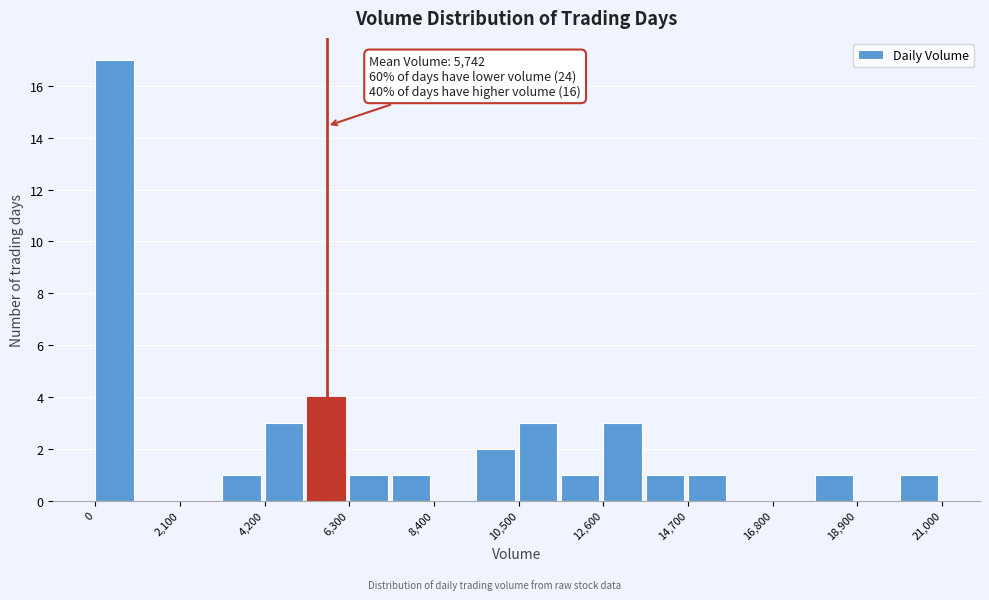

Around what value on the x-axis is the tallest bar? Give the approximate position of its centre, as read against the axis.

500